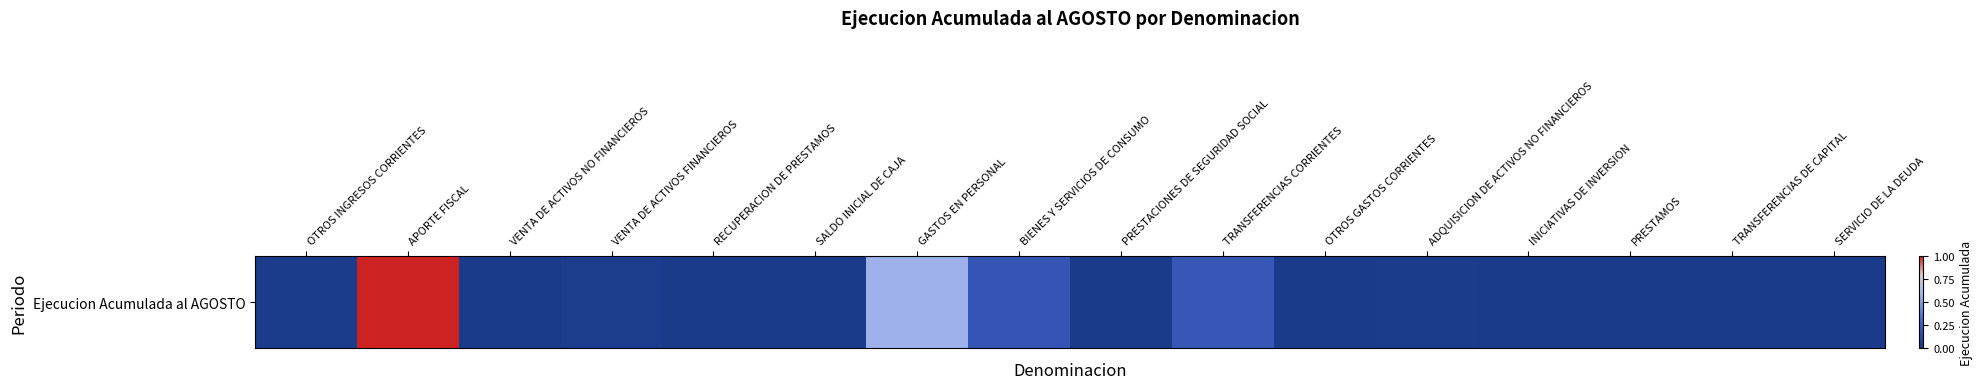

Which category has the lowest value across all series?

RECUPERACION DE PRESTAMOS